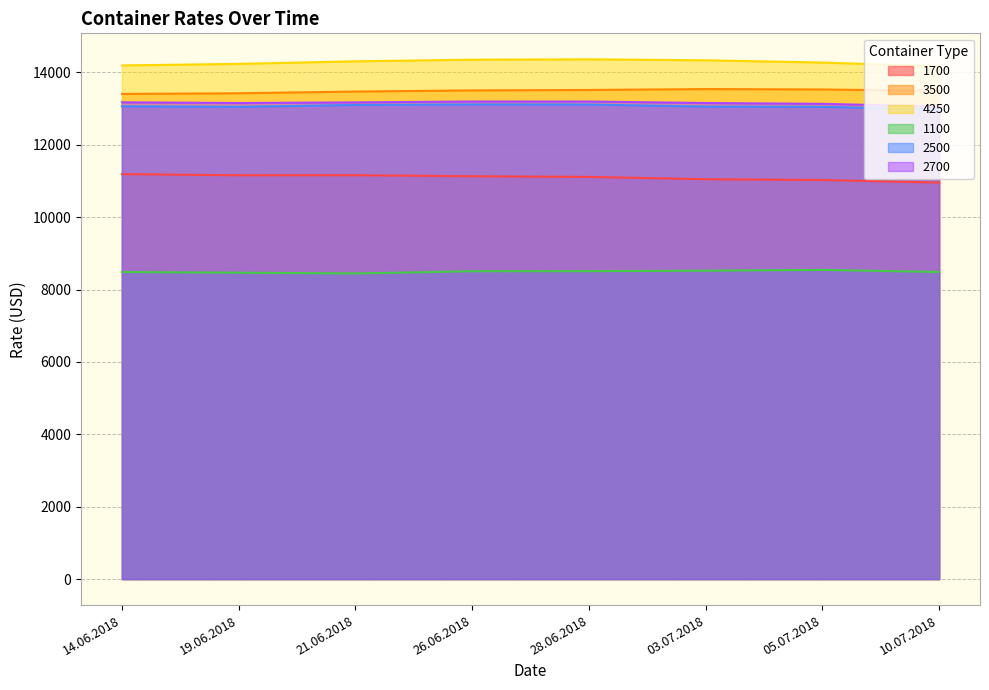

Count the 1100 values in the range 8486 to 8523.

5